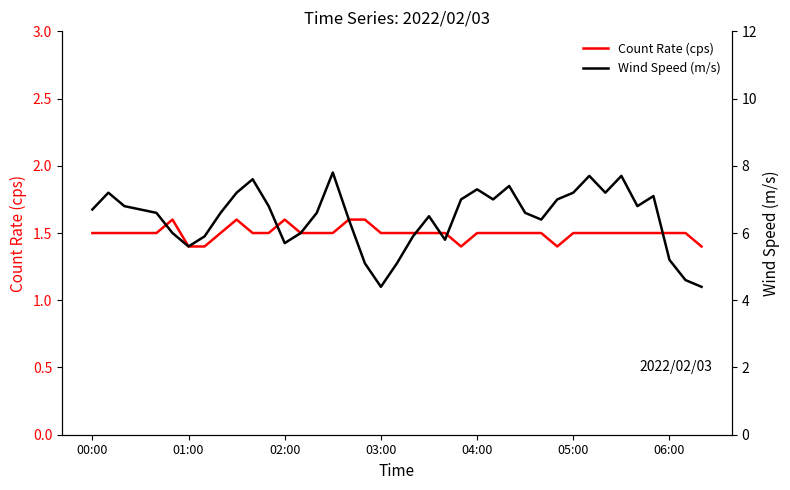

The Wind Speed (m/s) series shows 7.4 at 26. True or false?

True